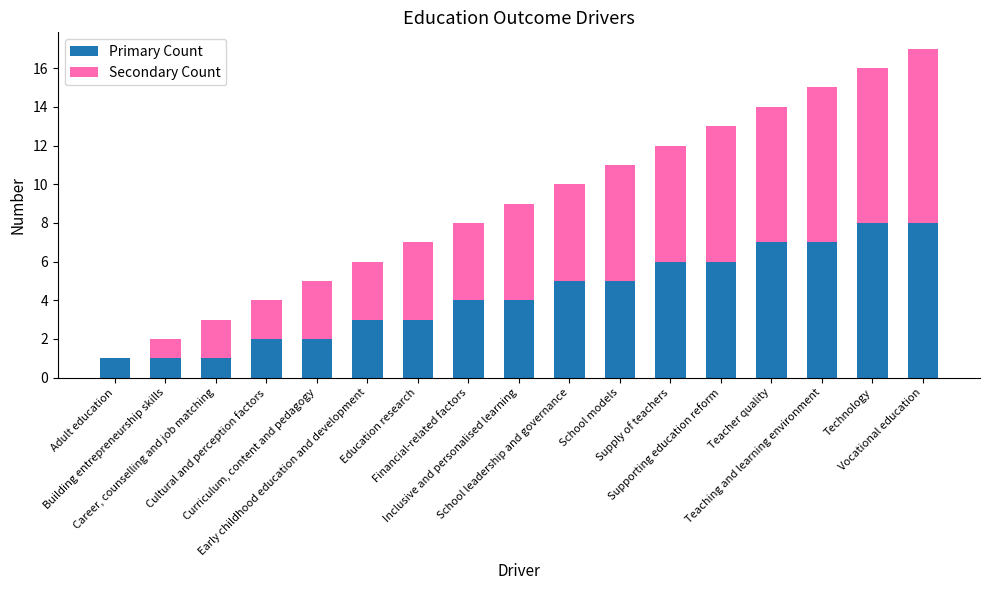

What is the sum of all Primary Count values?

73